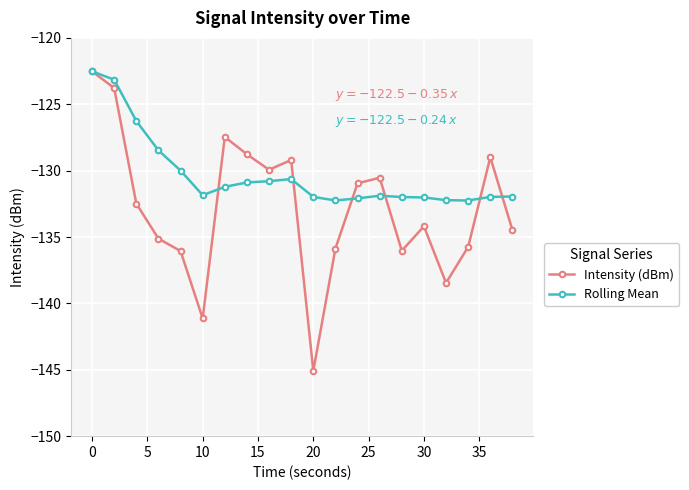

What is the difference between the maximum and minimum values in the Rolling Mean series?

9.7